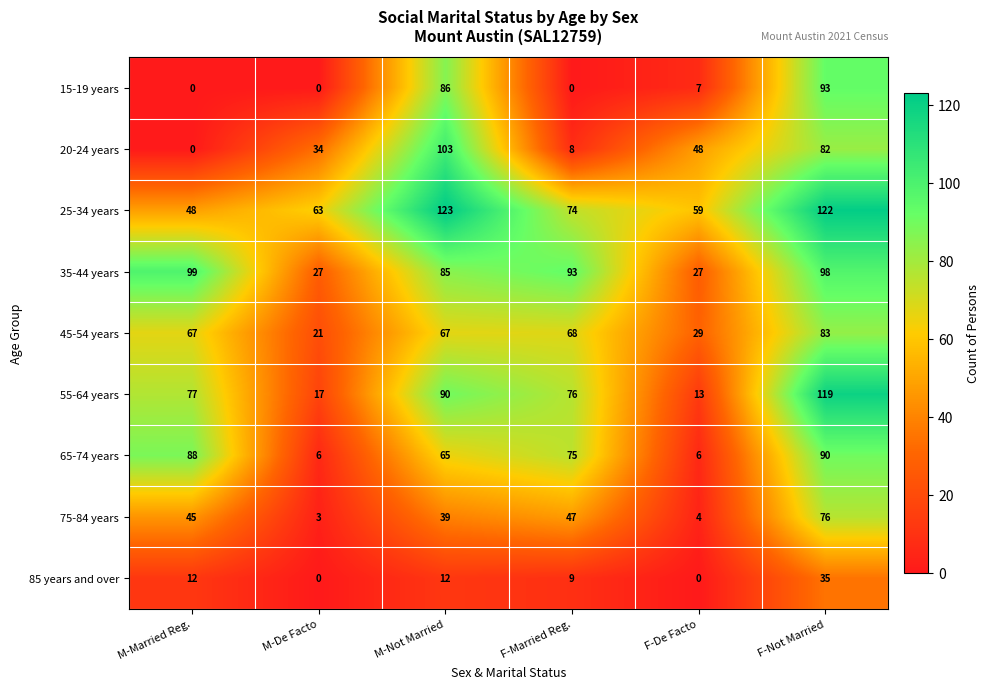

What is the maximum value shown in the chart?

123